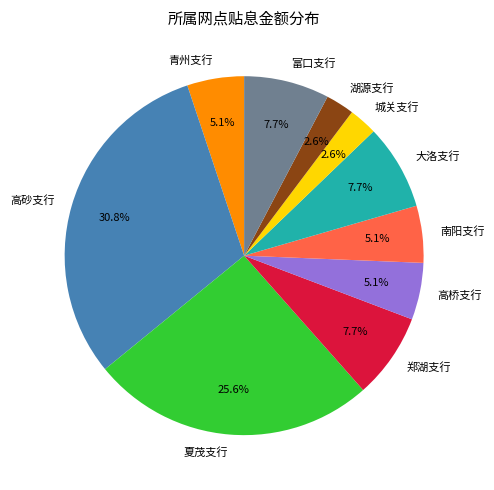

Combined, do 郑湖支行 and 大洛支行 account for over 50%?

No